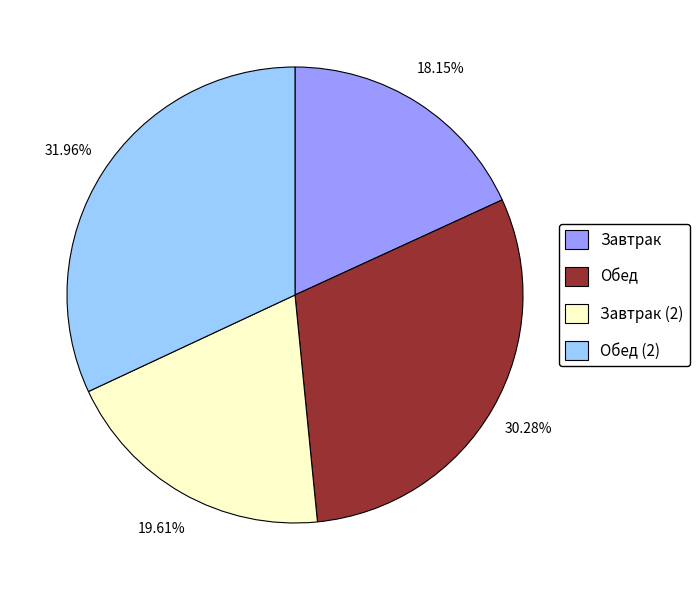

Is there a majority slice in this chart?

No